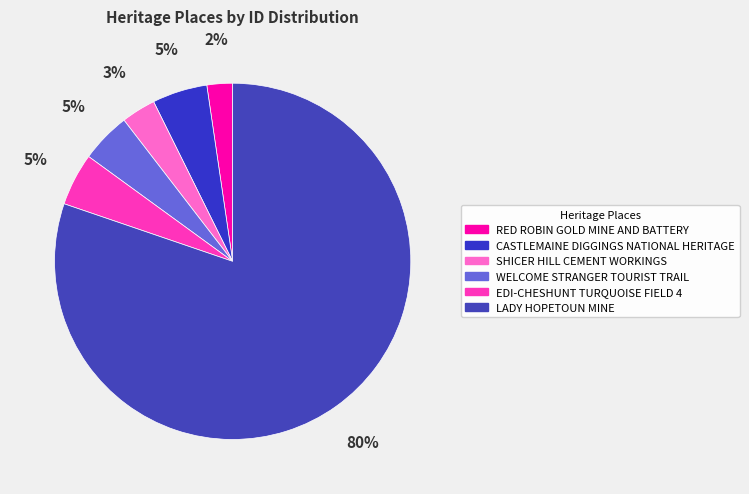

Is EDI-CHESHUNT TURQUOISE FIELD 4 the majority of the pie?

No